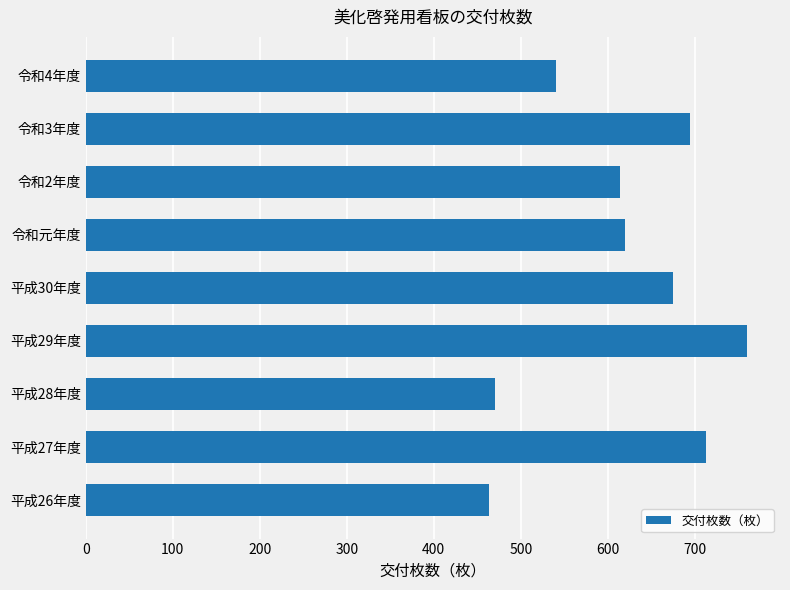

What is the difference between the maximum and minimum values?

296